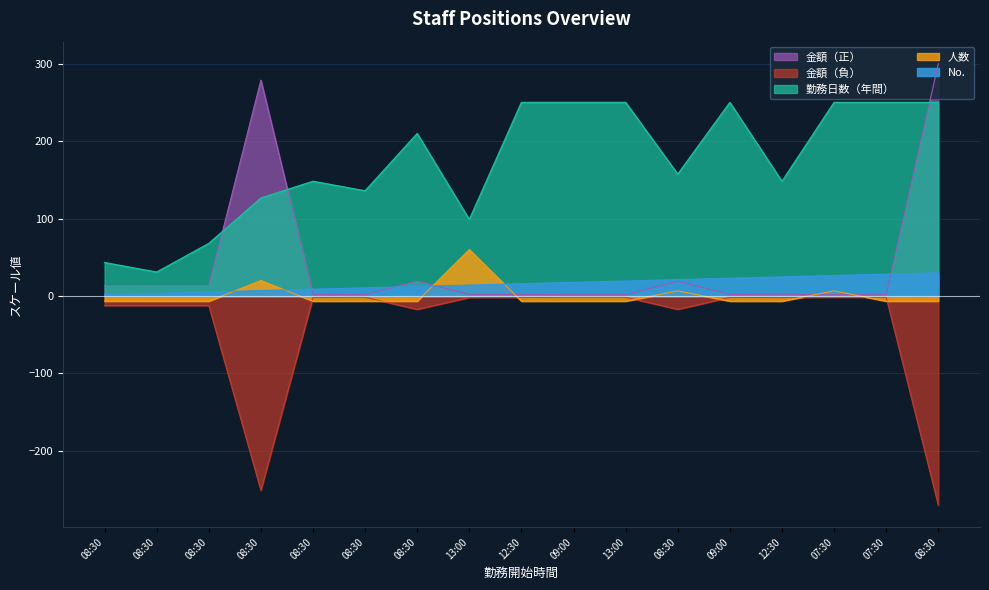

What value does the No. series have at 08:30?

7.1